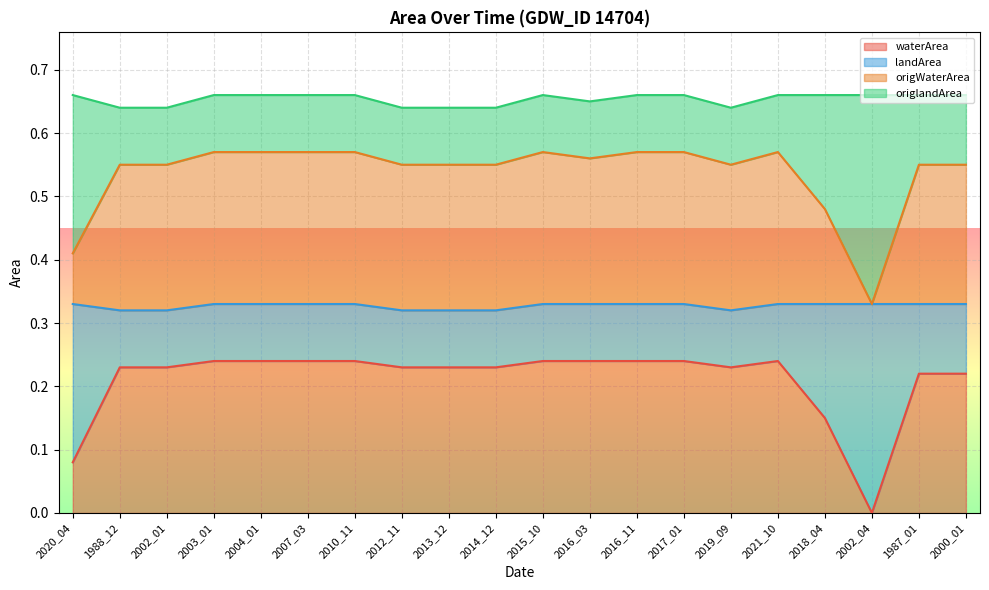

What is the label of the 6th point from the left?

2007_03